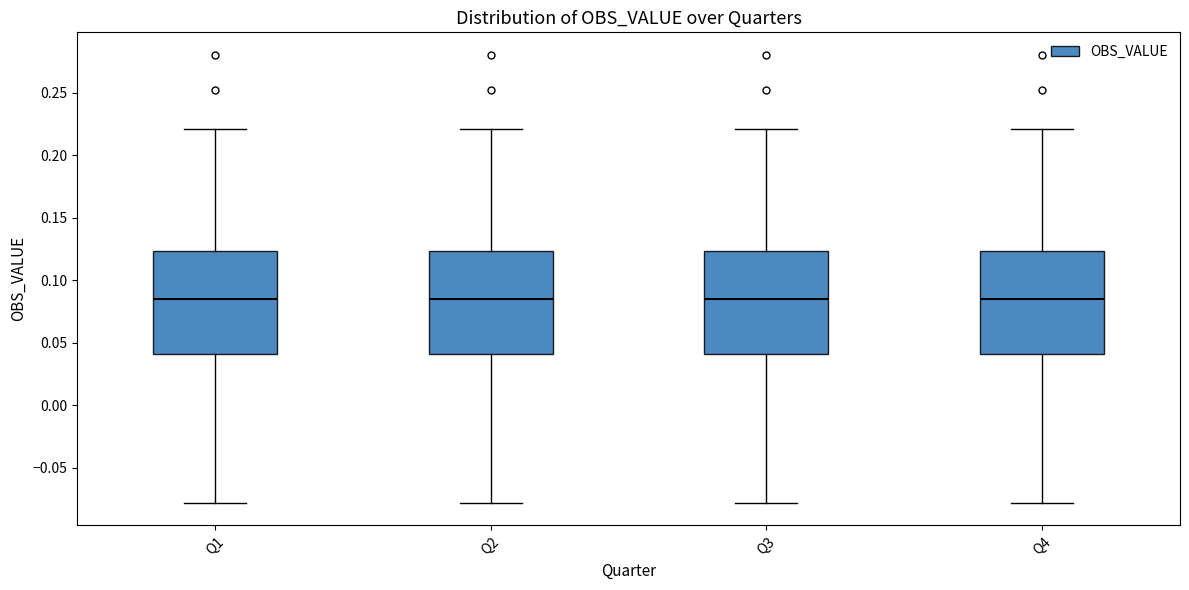

Reading left to right, transcribe this box plot: for each box, give where its median line is, the range the box spans, and where its two whiskers end, as read against the y-axis. The values are not printed on the chart, so give them approximately, as read against the axis.

Q1: median 0.085, box 0.040 to 0.125, whiskers -0.080 to 0.220
Q2: median 0.085, box 0.040 to 0.125, whiskers -0.080 to 0.220
Q3: median 0.085, box 0.040 to 0.125, whiskers -0.080 to 0.220
Q4: median 0.085, box 0.040 to 0.125, whiskers -0.080 to 0.220